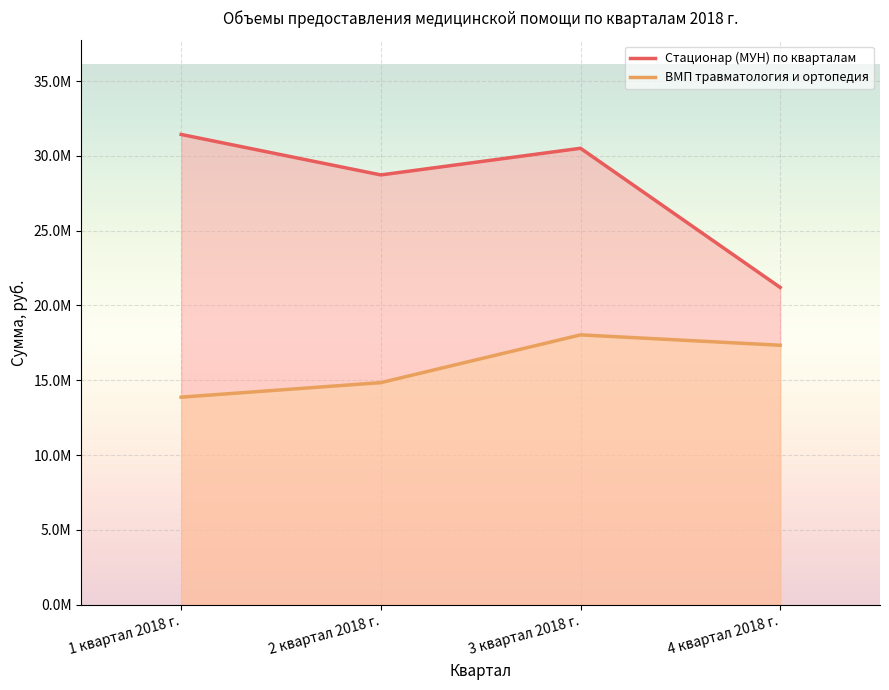

The value of Стационар (МУН) по кварталам at 4 квартал 2018 г. is 9422219.9. True or false?

False